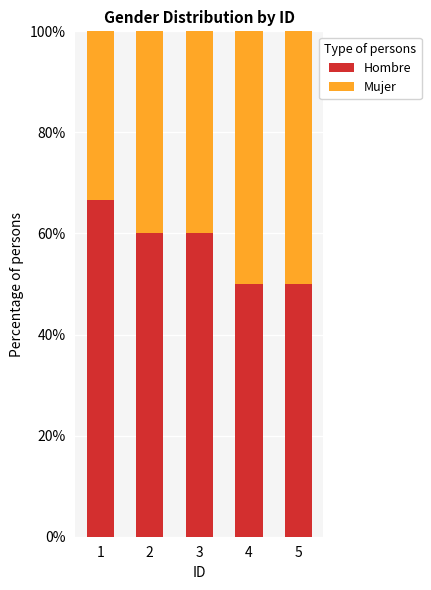

Read the Hombre value at 4.

50.0